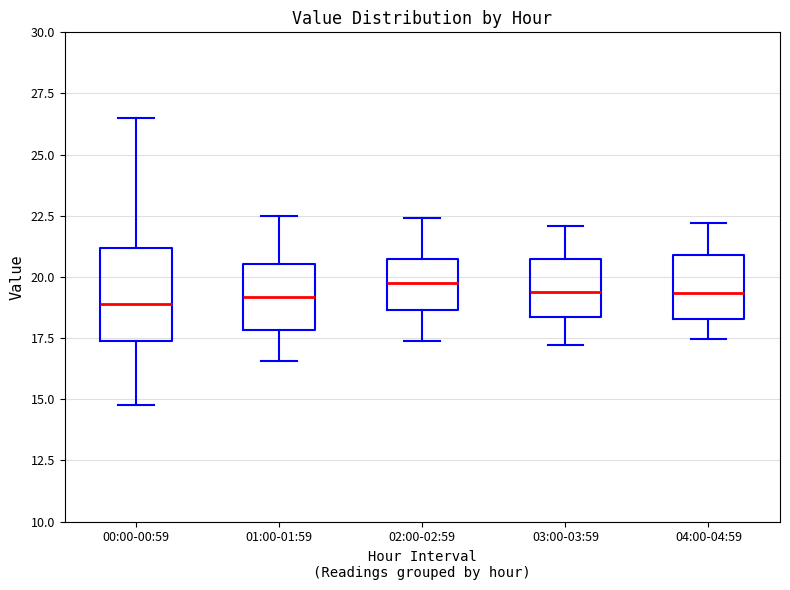

Which box is the tallest, from its lower edge to its upper edge?

00:00-00:59